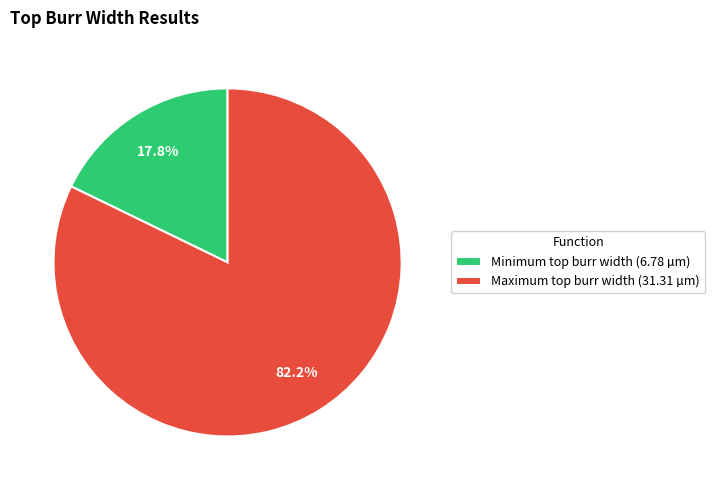

How many segments does this pie chart have?

2